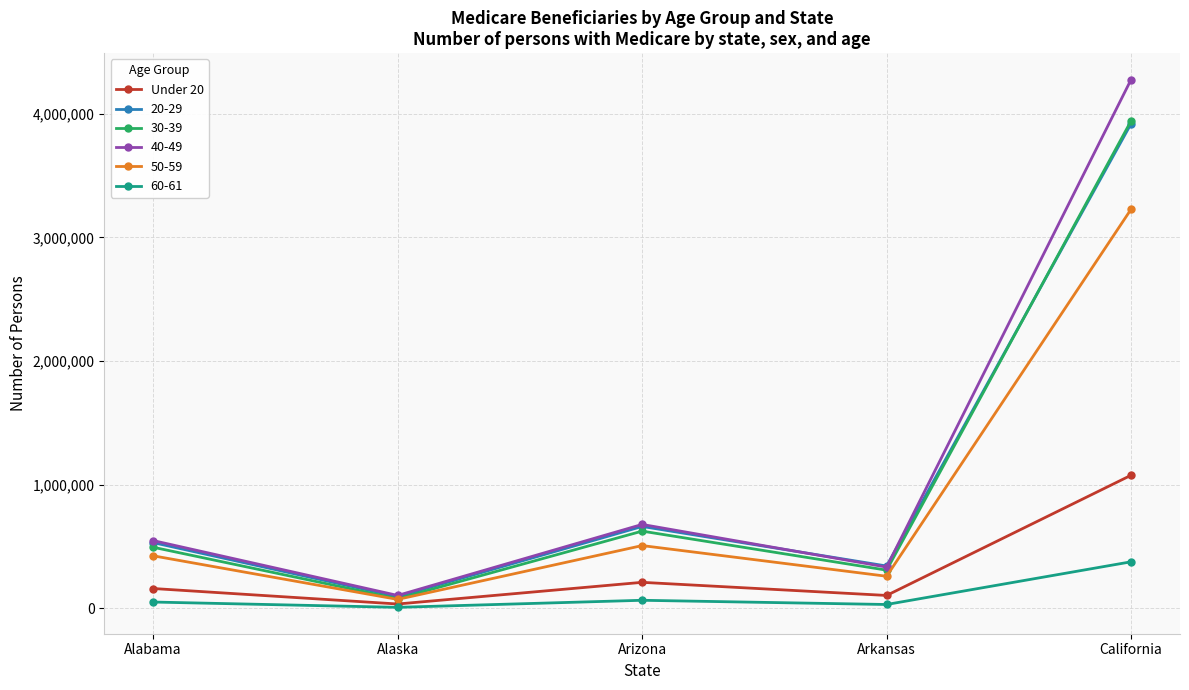

Which series has the widest spread of values?

40-49